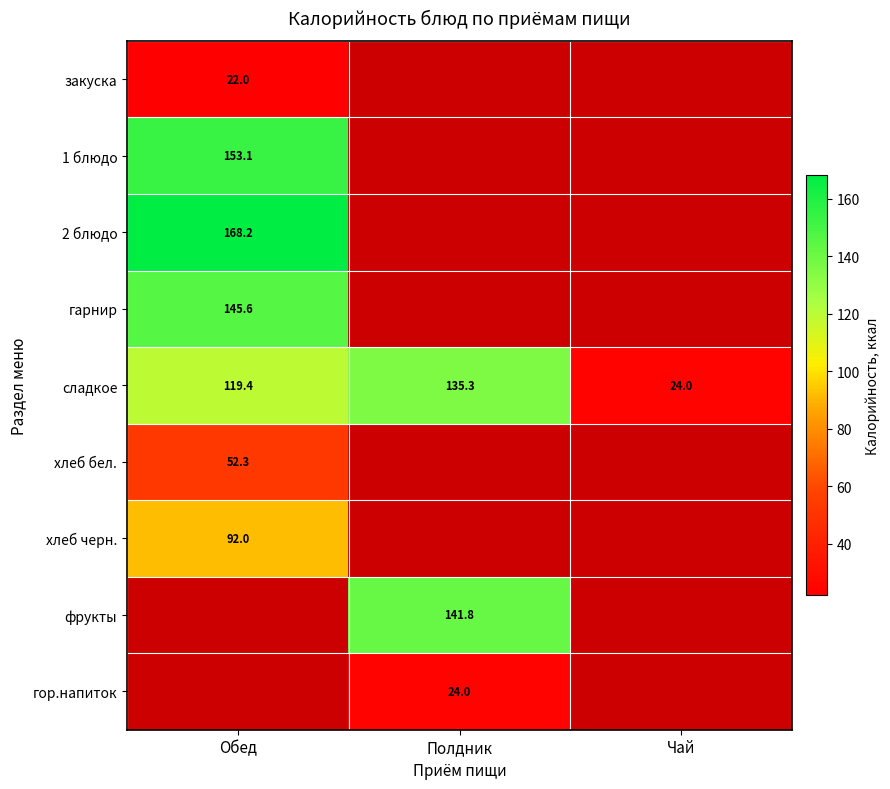

List the labels in order of сладкое value, smallest first.

Чай, Обед, Полдник